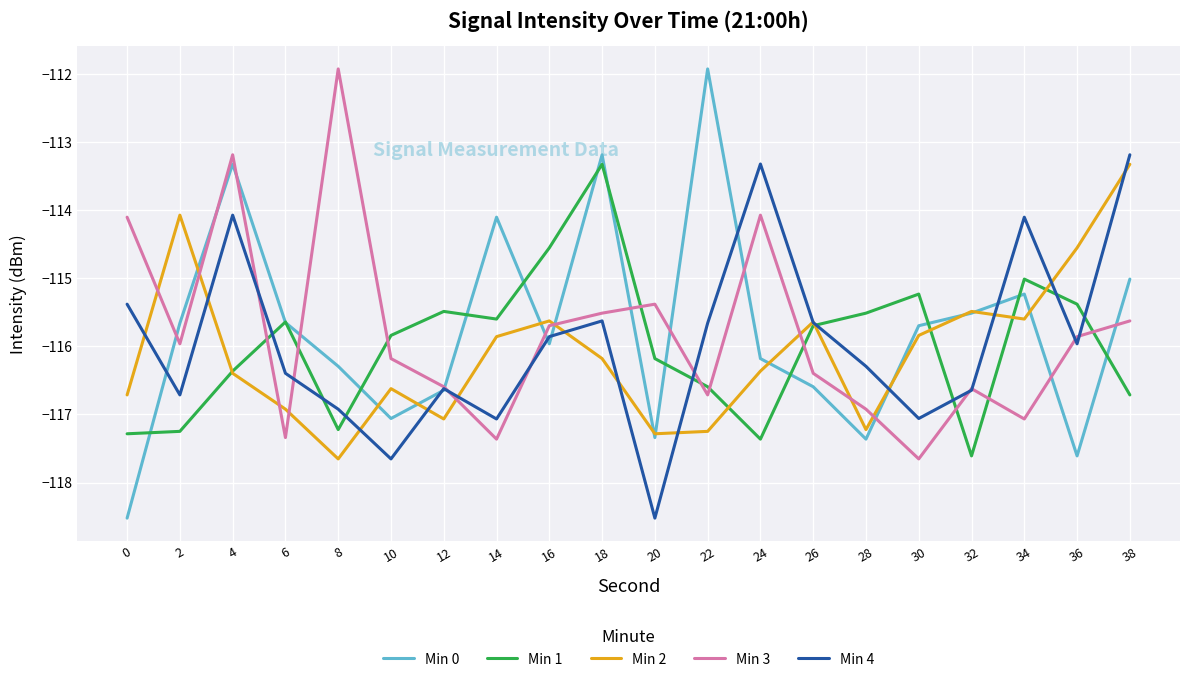

At which label does Min 1 reach its minimum?

32